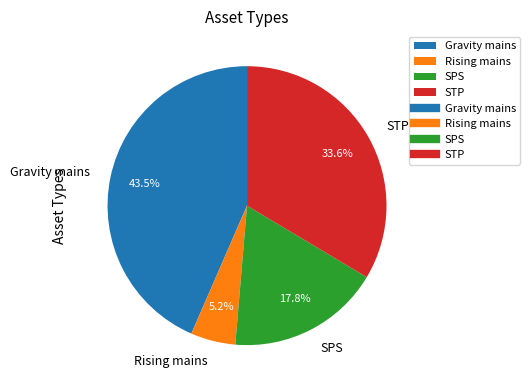

How much of the chart is everything except Rising mains?

94.8%